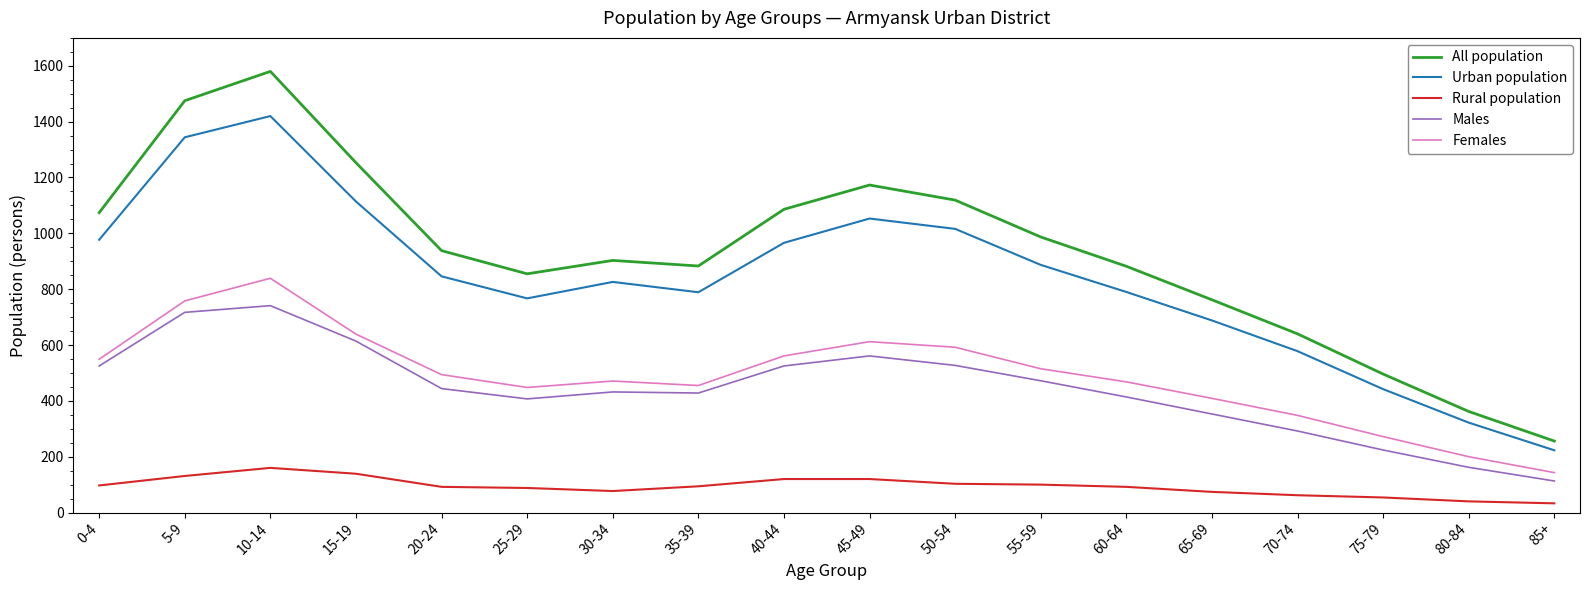

At which category is the sum across all series the highest?

10-14